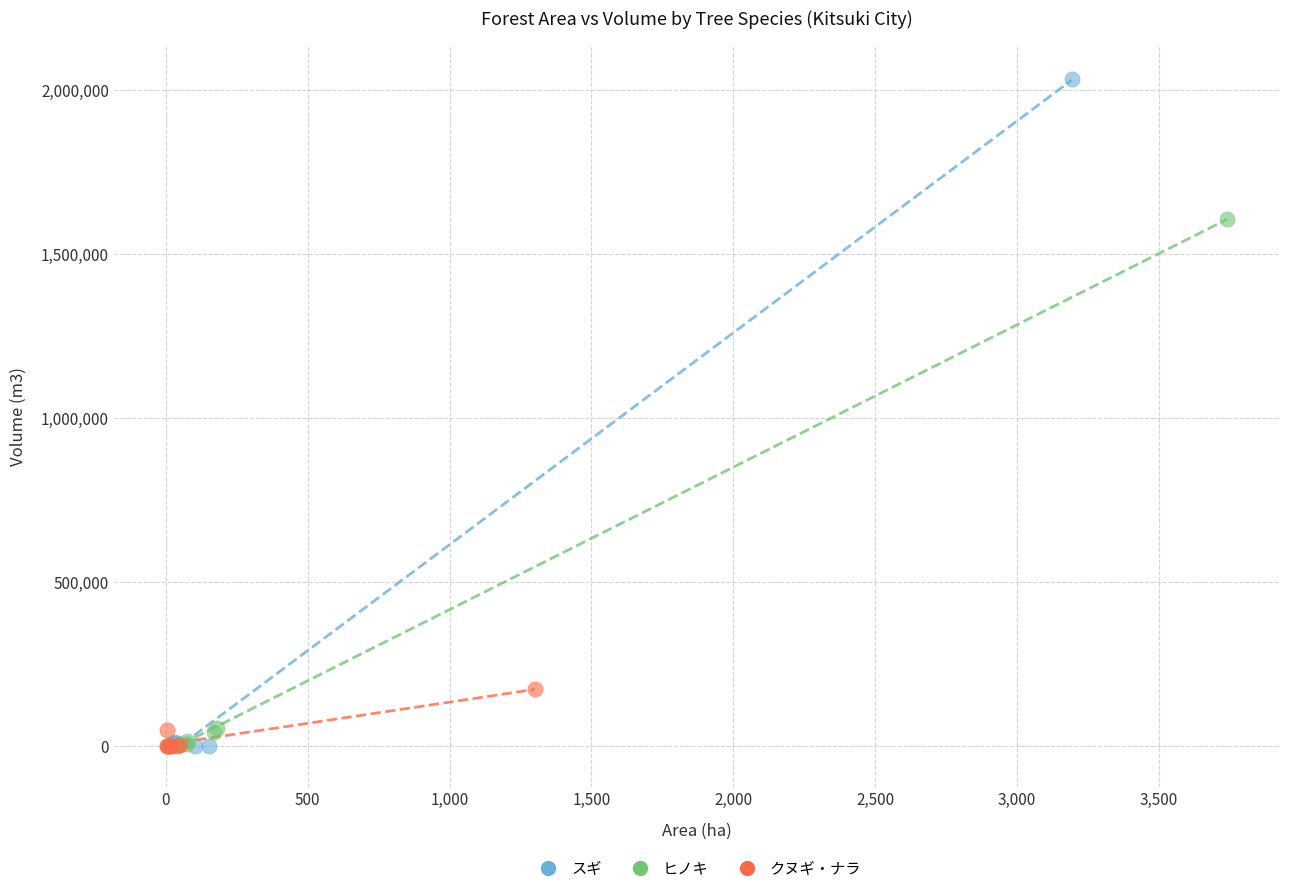

Which series reaches the maximum Y coordinate?

スギ